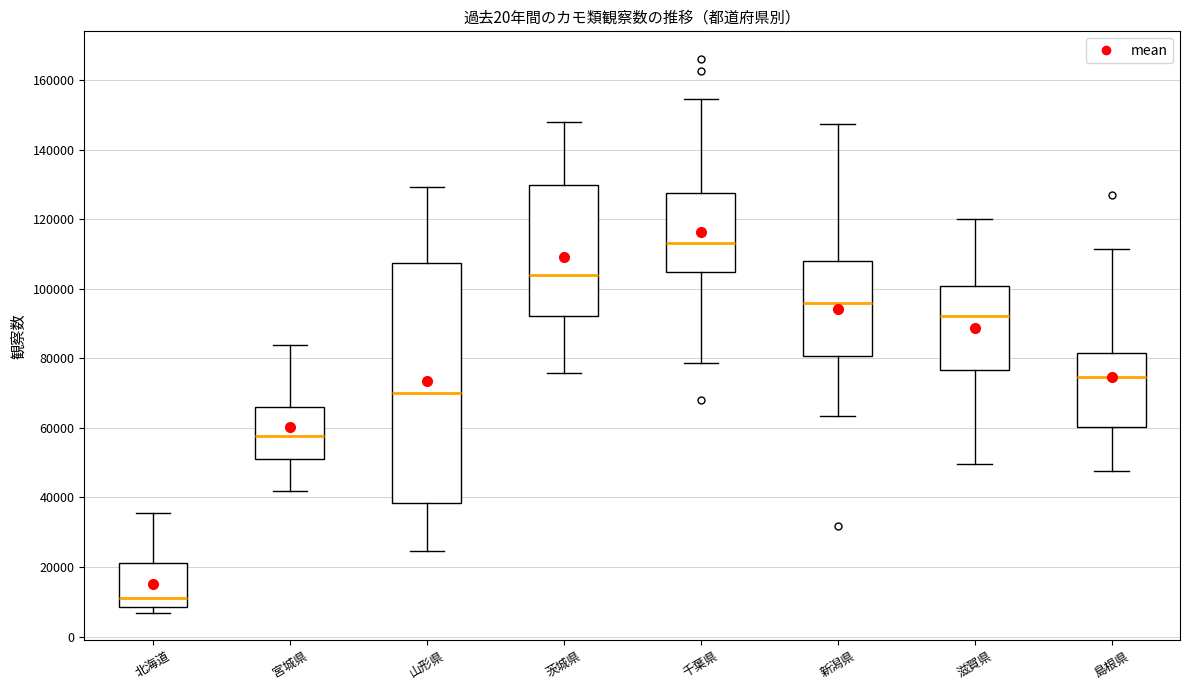

Reading left to right, transcribe this box plot: for each box, give where its median line is, the range the box spans, and where its two whiskers end, as read against the y-axis. The values are not printed on the chart, so give them approximately, as read against the axis.

北海道: median 12000, box 8000 to 22000, whiskers 6000 to 36000
宮城県: median 58000, box 52000 to 66000, whiskers 42000 to 84000
山形県: median 70000, box 38000 to 108000, whiskers 24000 to 130000
茨城県: median 104000, box 92000 to 130000, whiskers 76000 to 148000
千葉県: median 114000, box 104000 to 128000, whiskers 78000 to 154000
新潟県: median 96000, box 80000 to 108000, whiskers 64000 to 148000
滋賀県: median 92000, box 76000 to 100000, whiskers 50000 to 120000
島根県: median 74000, box 60000 to 82000, whiskers 48000 to 112000